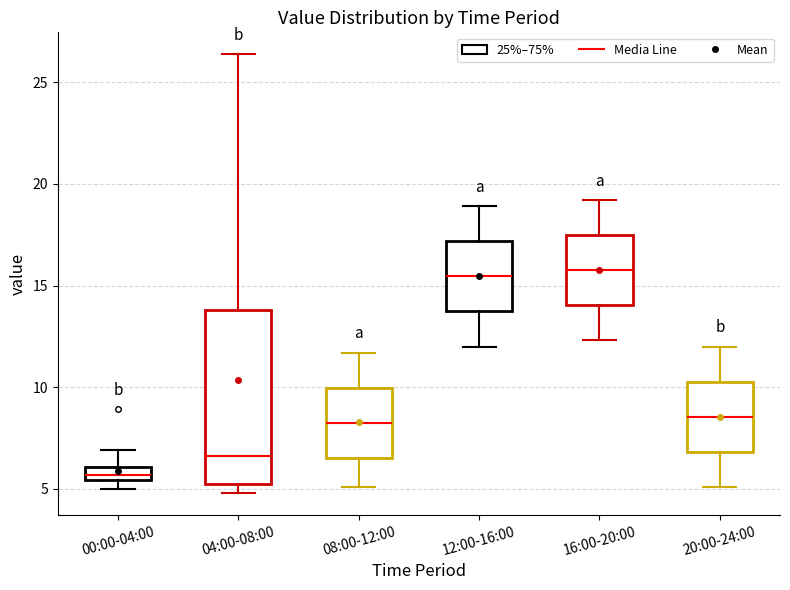

Where does the upper whisker of the box for 00:00-04:00 end on the y-axis? The values are not printed on the chart, so give them approximately, as read against the axis.

7.0